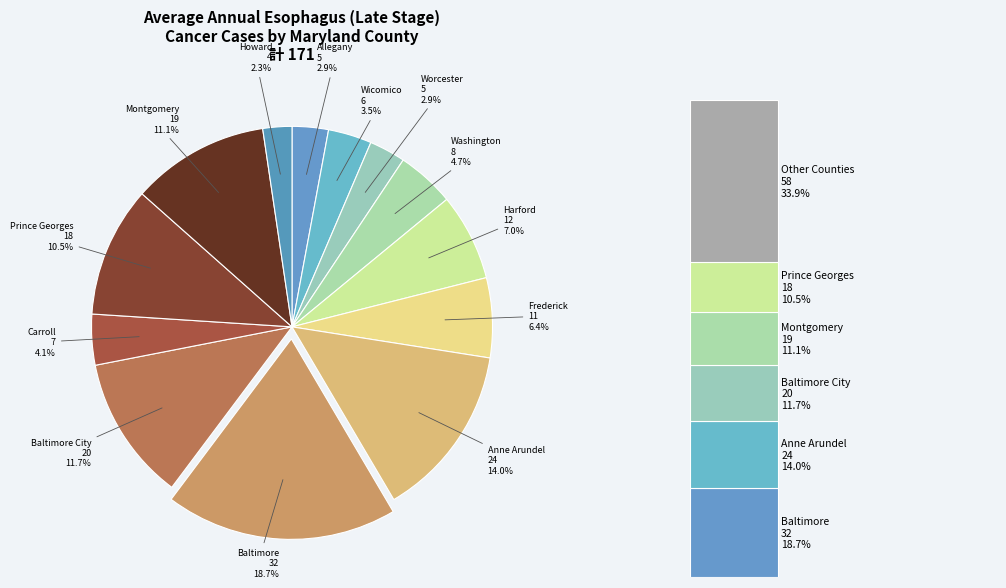

Does any single category account for the majority?

No